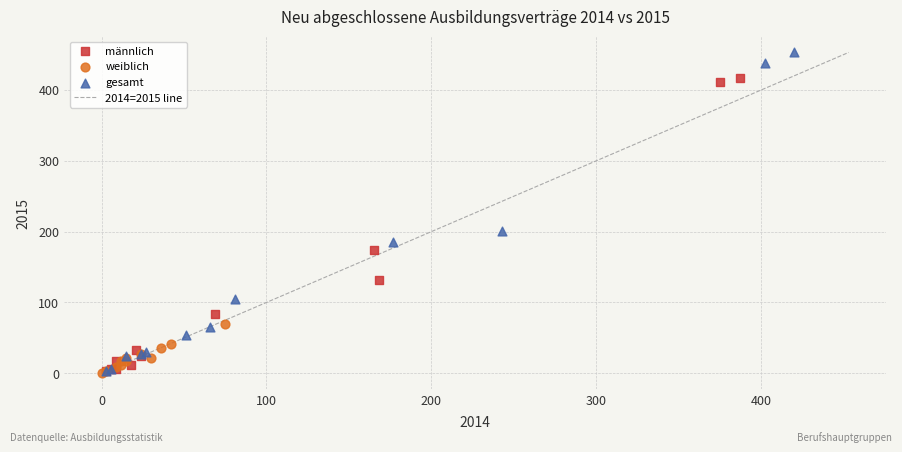

Which series has the largest Y range (max minus min)?

gesamt